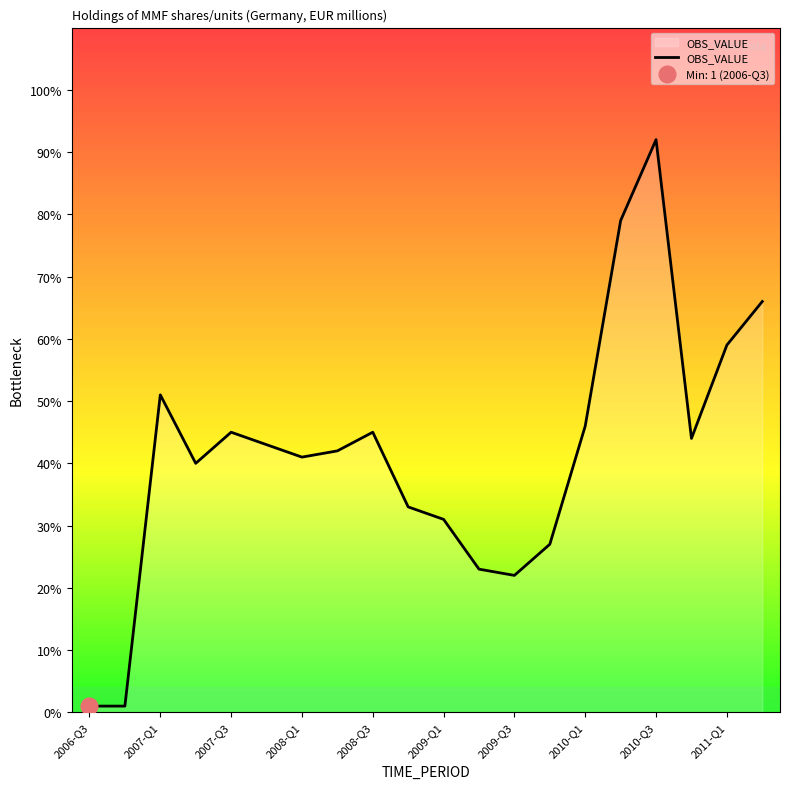

Reading left to right, extract all data points from this chart.

1	1	51	40	45	43	41	42	45	33	31	23	22	27	46	79	92	44	59	66